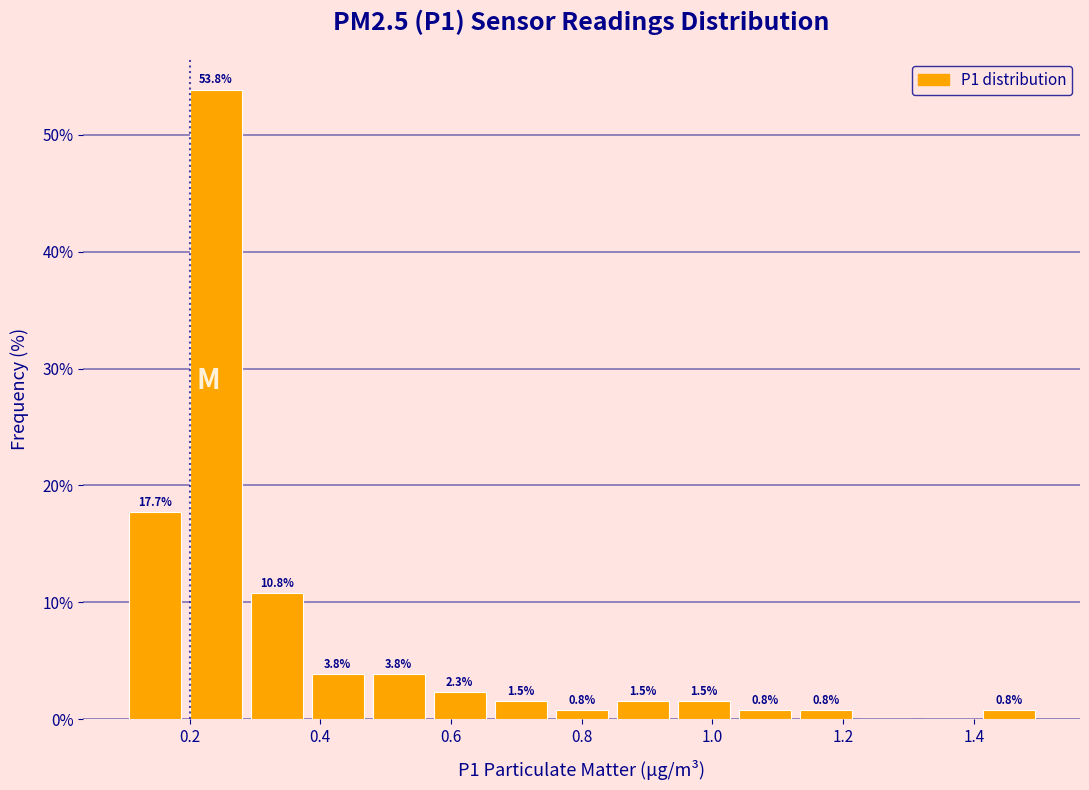

Which range on the x-axis has the tallest bar?

0.20 to 0.28